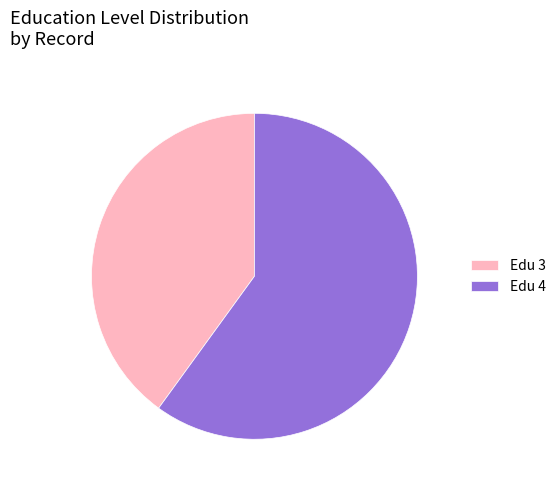

Approximately how many times larger is the value at Edu 4 compared to Edu 3?

1.5